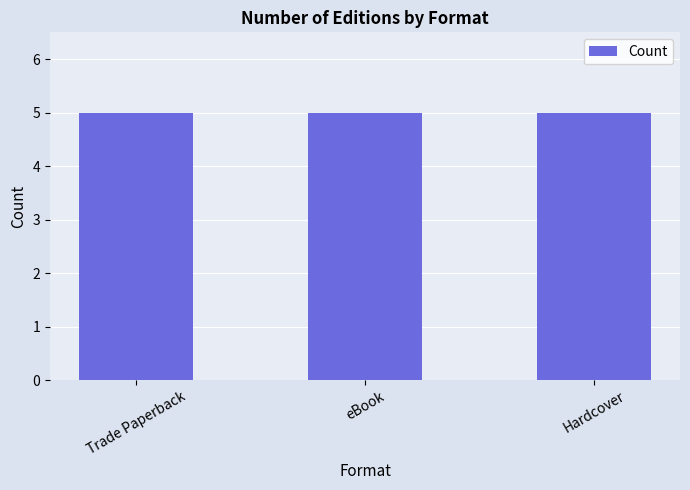

How many series are shown in this chart?

1